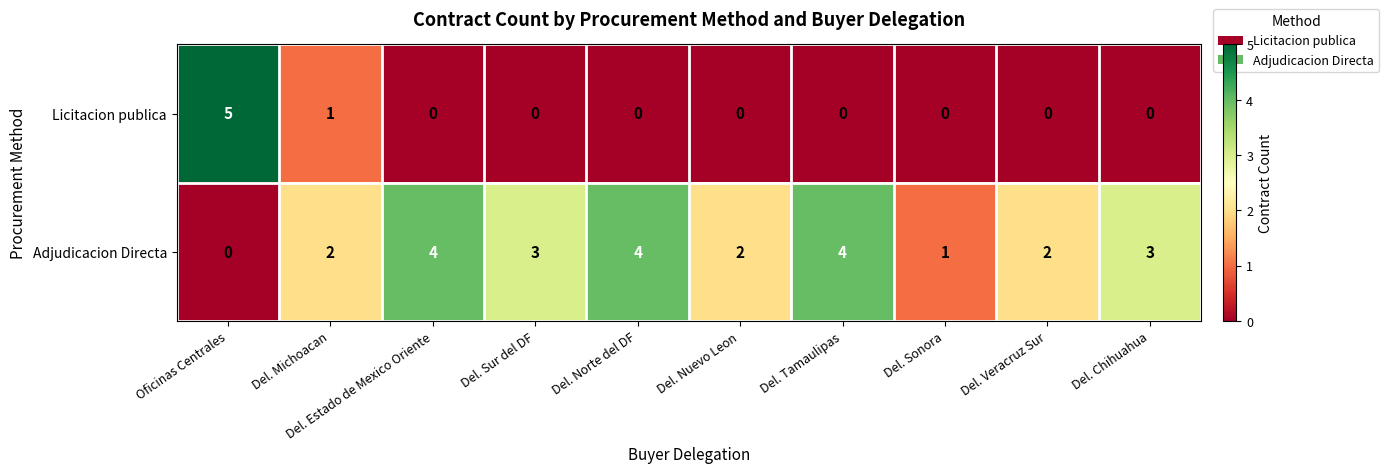

At which label does Licitacion publica reach its peak?

Oficinas Centrales